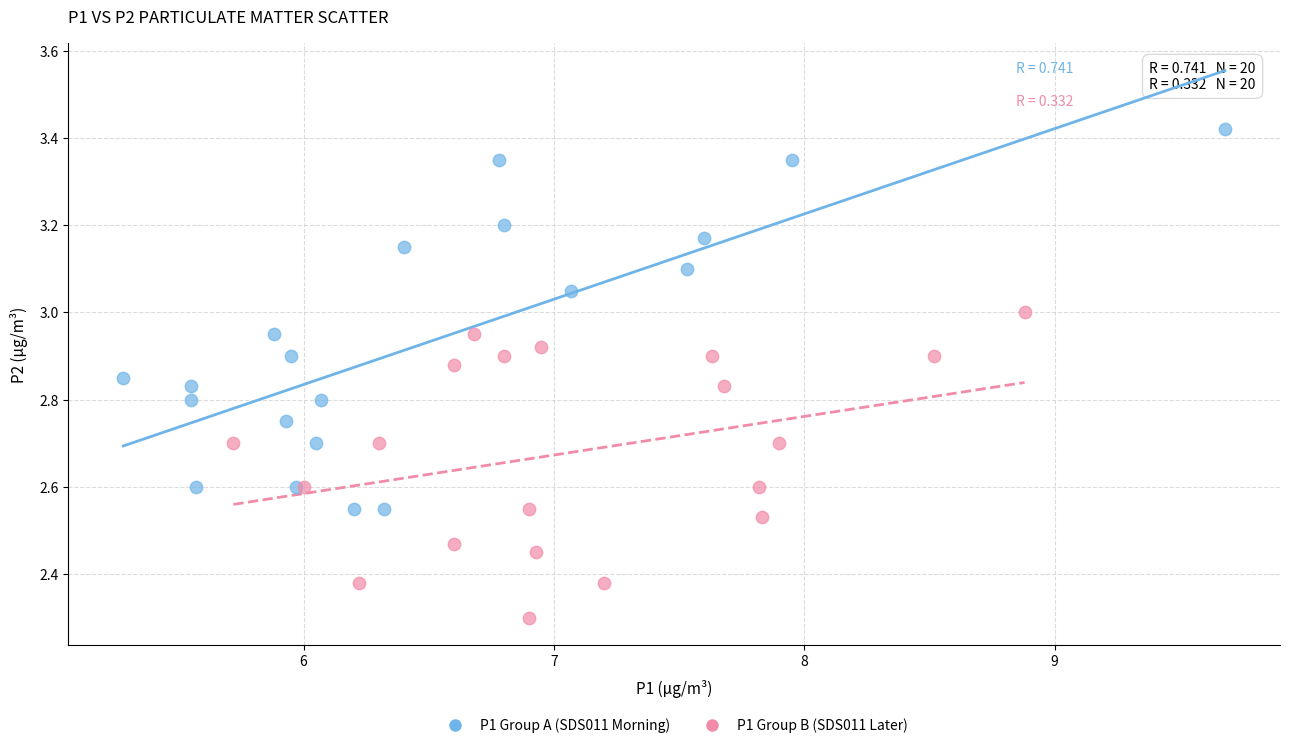

Which series has the largest Y range (max minus min)?

P1 Group A (SDS011 Morning)